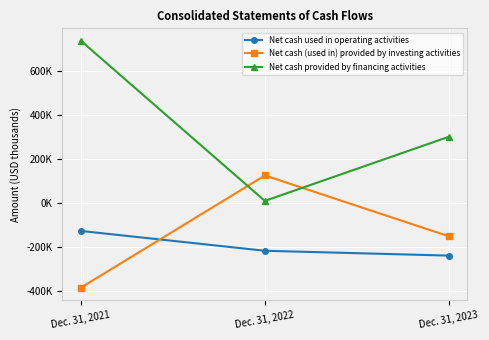

Reading left to right, list all the values displayed in this chart.

Net cash used in operating activities: Dec. 31, 2021=-127909	Dec. 31, 2022=-218024	Dec. 31, 2023=-240025
Net cash (used in) provided by investing activities: Dec. 31, 2021=-385834	Dec. 31, 2022=124119	Dec. 31, 2023=-152532
Net cash provided by financing activities: Dec. 31, 2021=736557	Dec. 31, 2022=8598	Dec. 31, 2023=300213